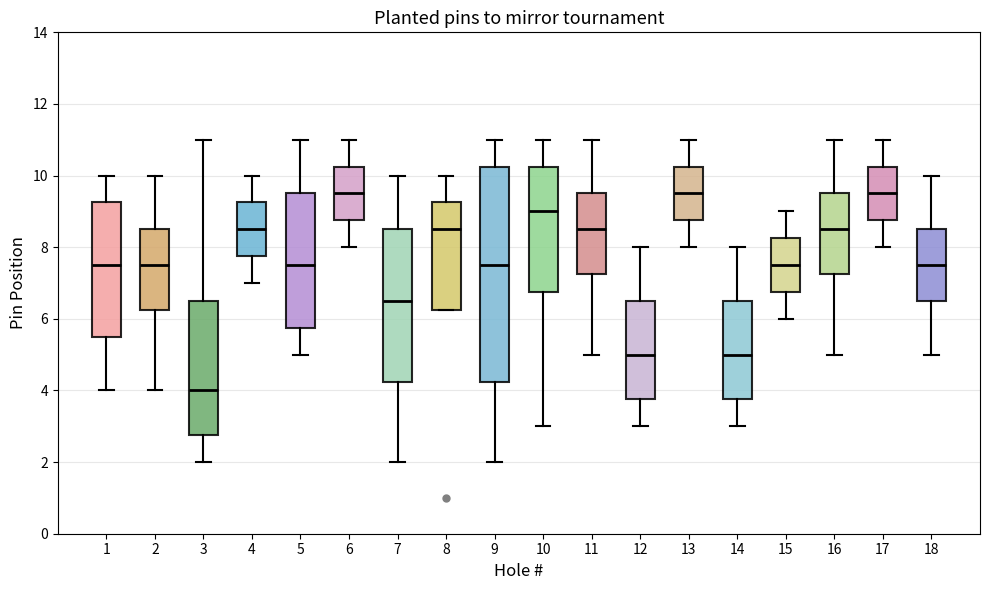

Which box is the tallest, from its lower edge to its upper edge?

9